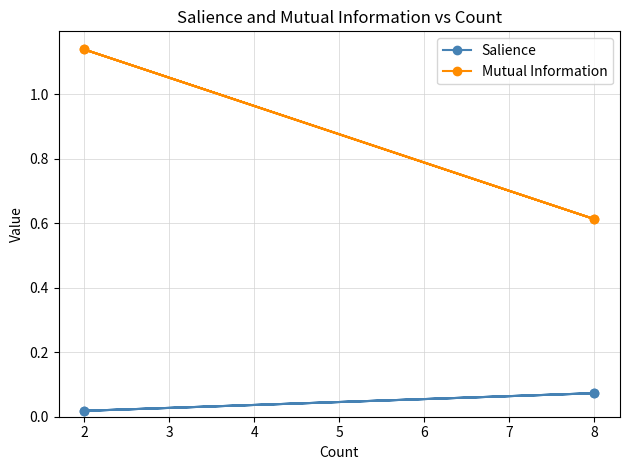

The value of Salience at 8 is 0.1. True or false?

False